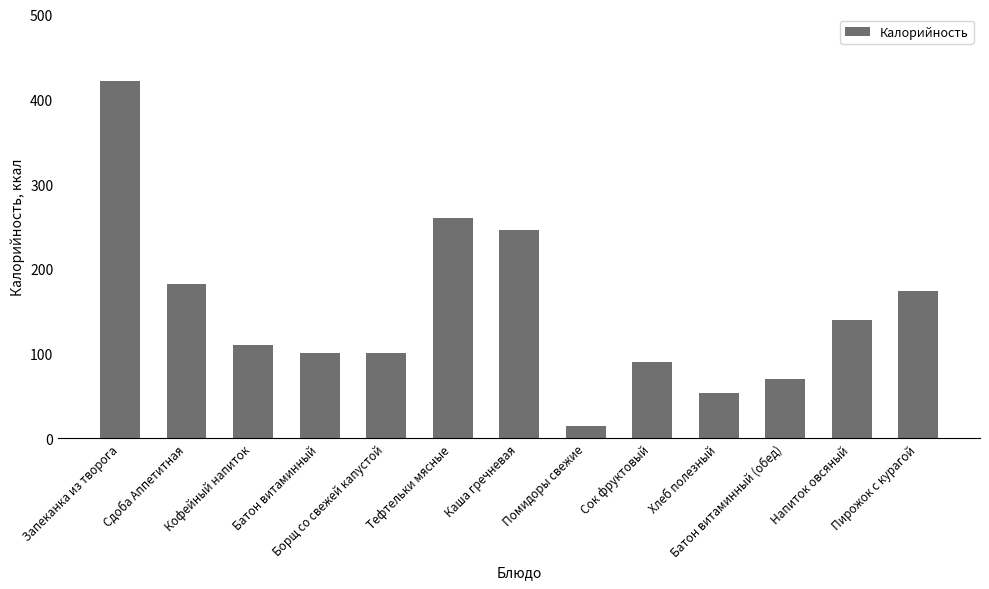

At which category does the chart reach its peak across all series?

Запеканка из творога